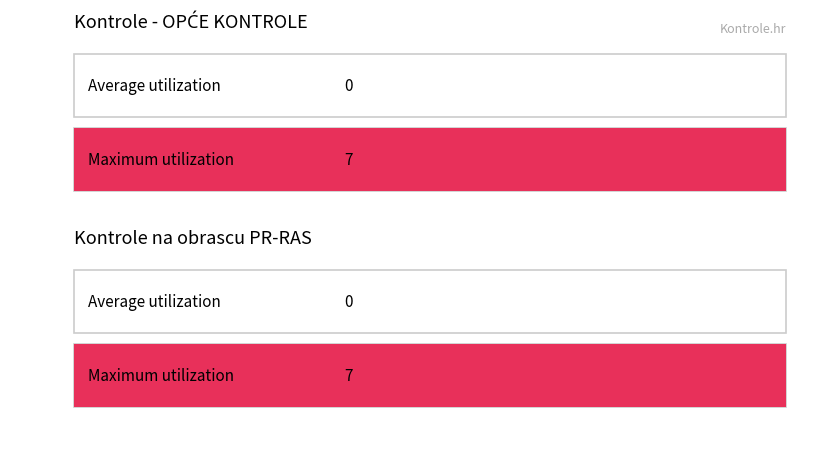

Count the number of categories in the chart.

4